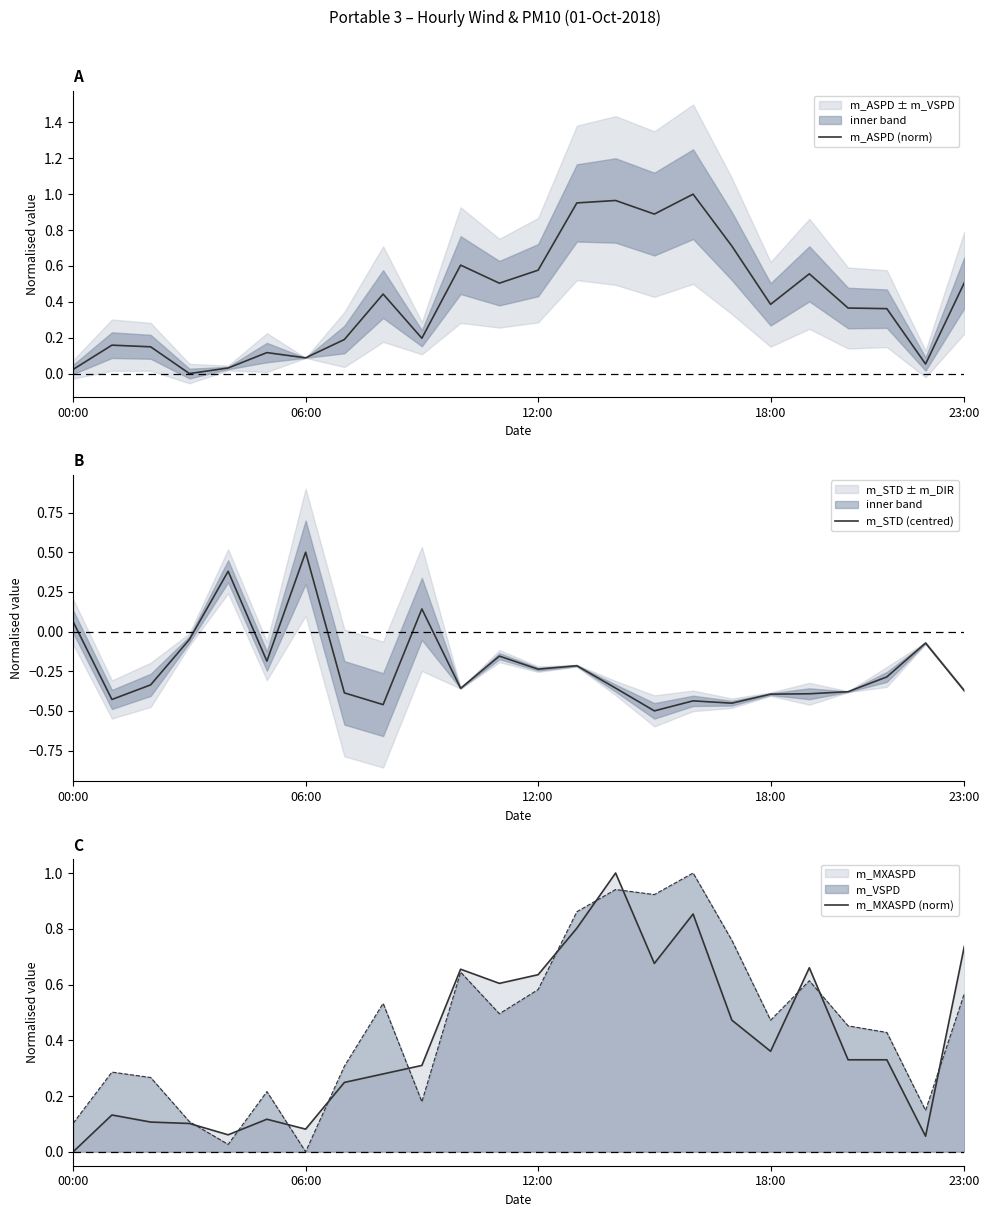

In m_ASPD (norm), how many points are higher than both neighbors (excluding endpoints)?

7